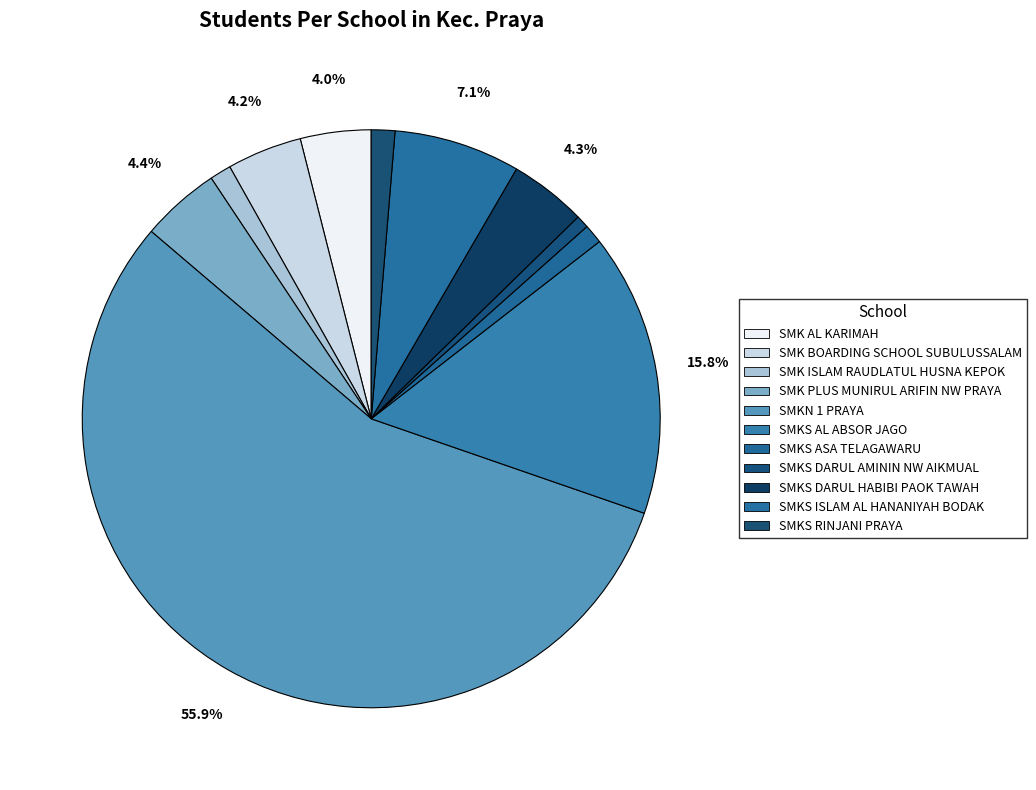

To the nearest percent, what is the average slice percentage?

9%